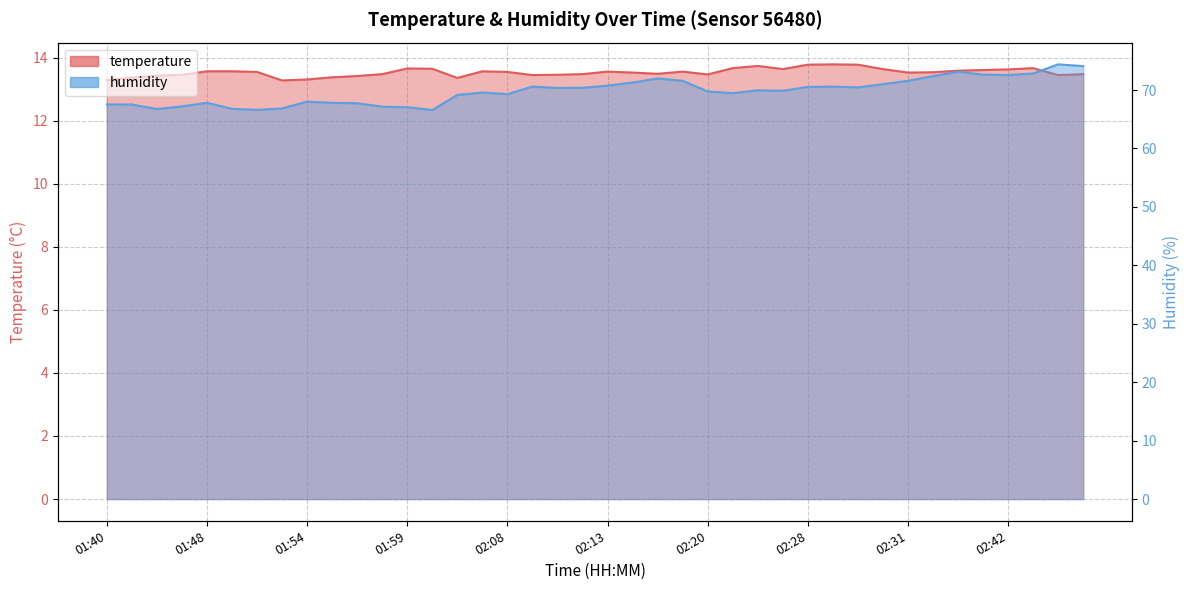

What is the average value of the humidity series?

69.8